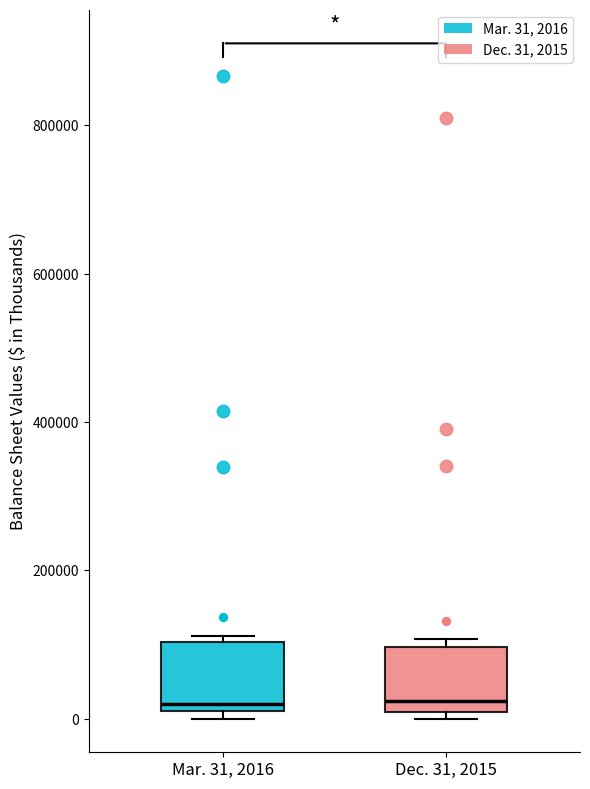

Reading left to right, transcribe this box plot: for each box, give where its median line is, the range the box spans, and where its two whiskers end, as read against the y-axis. The values are not printed on the chart, so give them approximately, as read against the axis.

Mar. 31, 2016: median 20000 (just above the box's lower edge), box 20000 to 100000, whiskers 0 to 120000
Dec. 31, 2015: median 20000, box 0 to 100000, whiskers 0 (just below the box's lower edge) to 100000 (just above the box's upper edge)